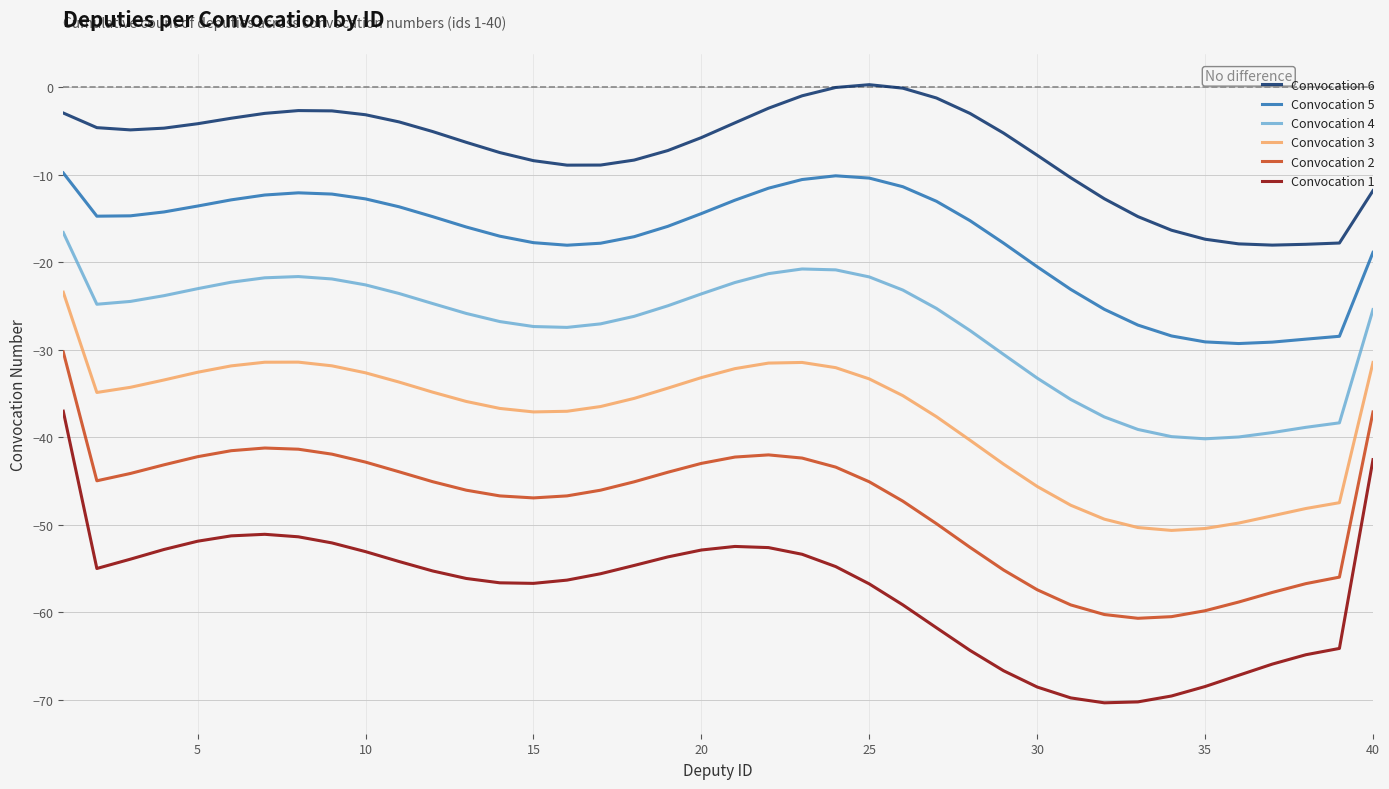

In Convocation 4, how many points are higher than both neighbors (excluding endpoints)?

2